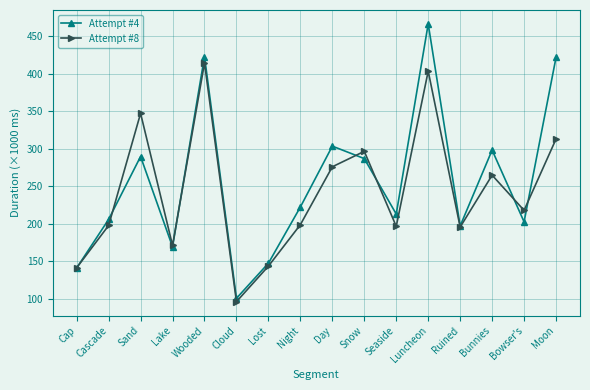

After their last crossing, which series has the higher values: Attempt #8 or Attempt #4?

Attempt #4